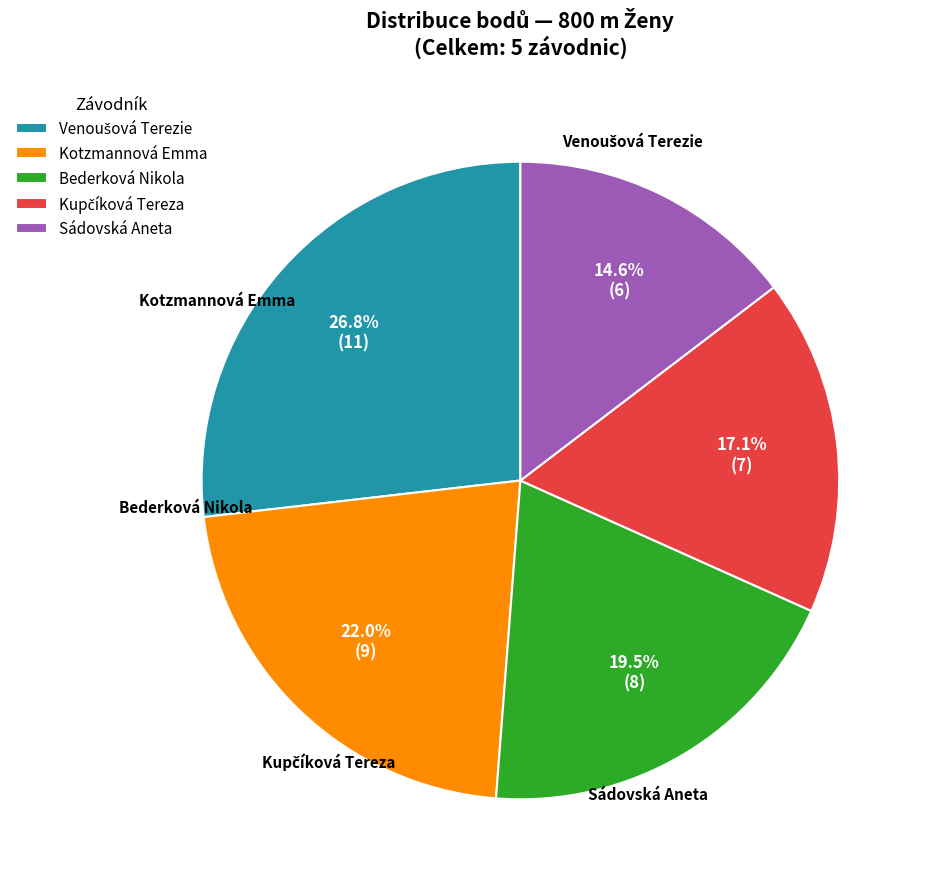

How many segments does this pie chart have?

5